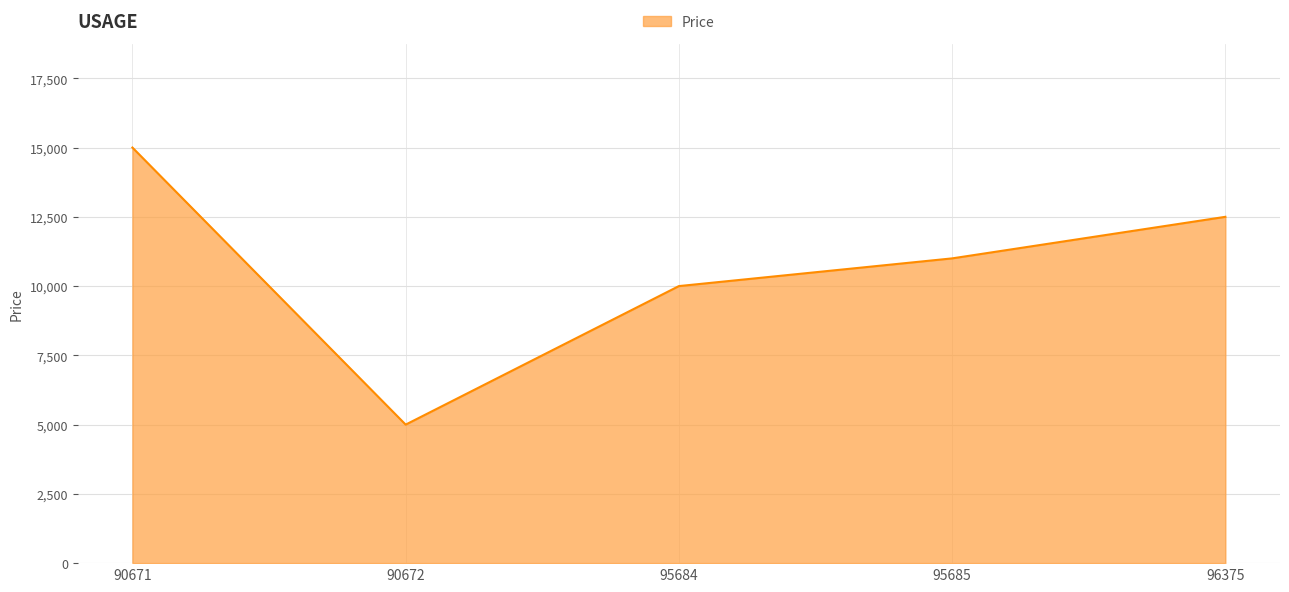

At which label is the value closest to 10000?

95684